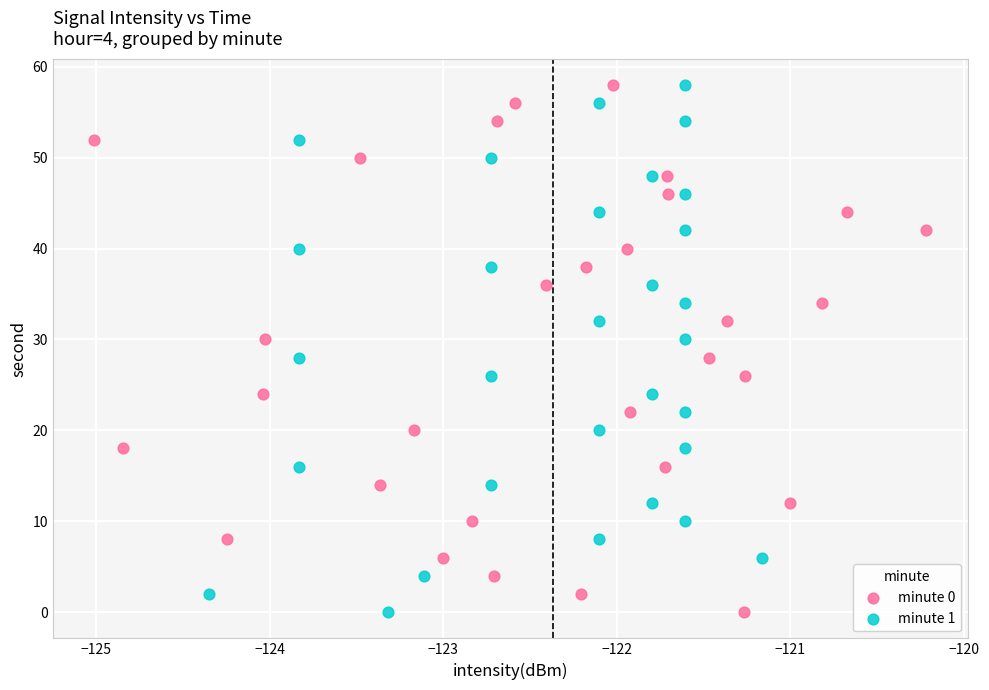

What are all the series names shown in the legend?

minute 0, minute 1